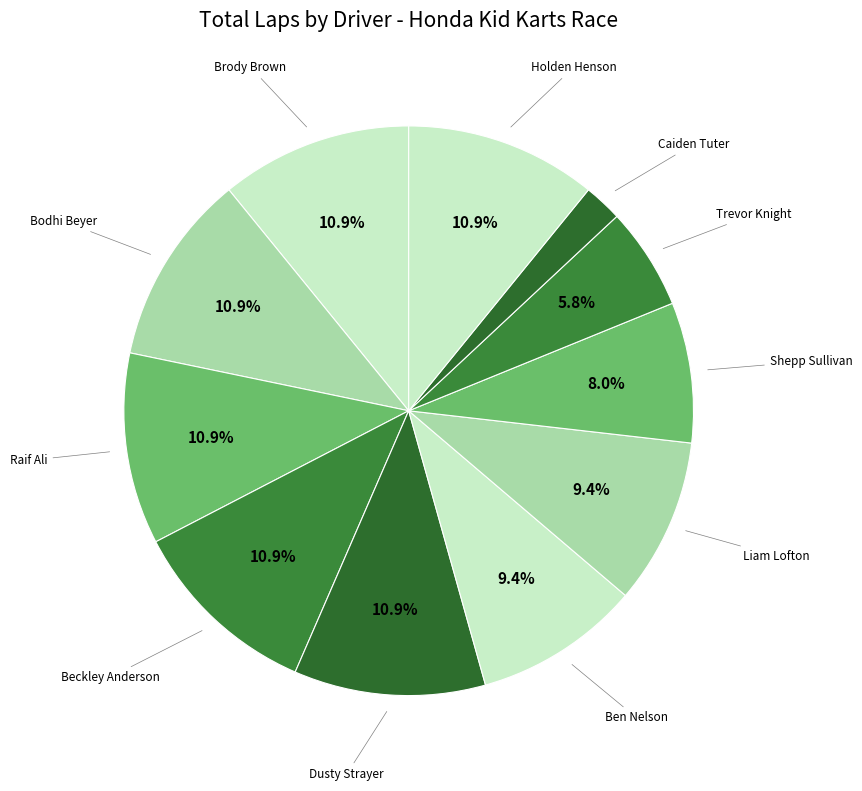

How many segments does this pie chart have?

11